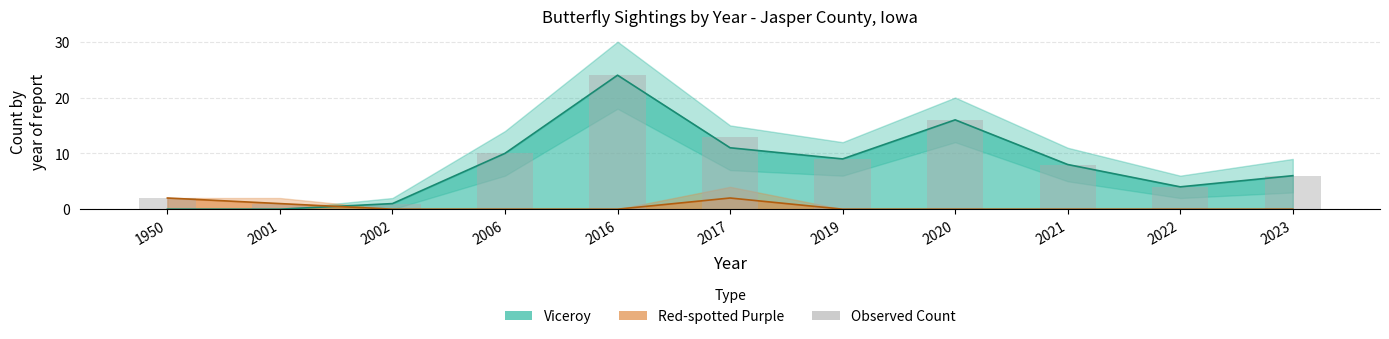

What is the value of the 2nd bar from the left?

1